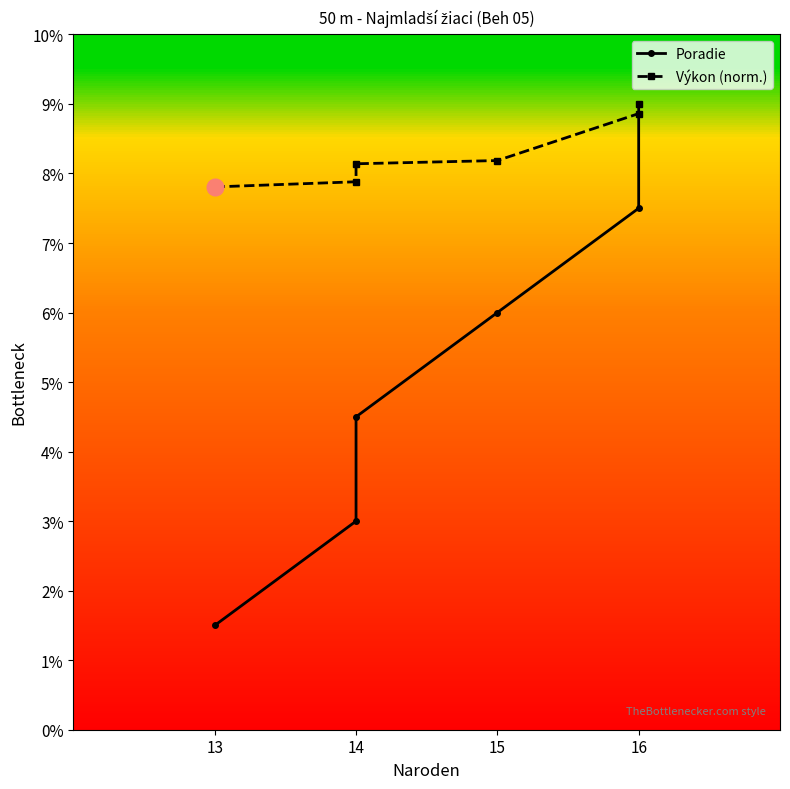

True or false: Poradie has more than 2 interior local peaks.

False